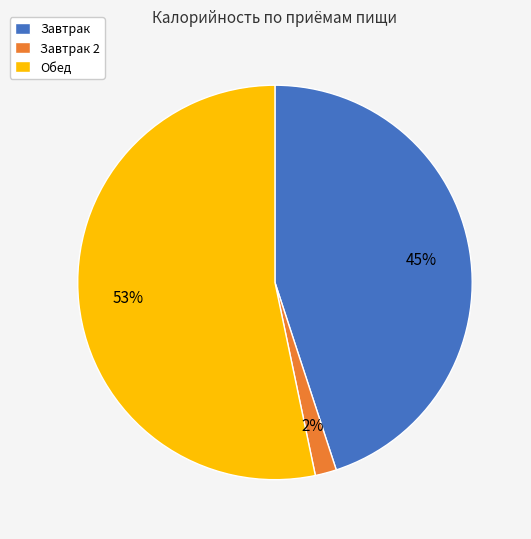

The Завтрак slice represents 38% of the pie. True or false?

False